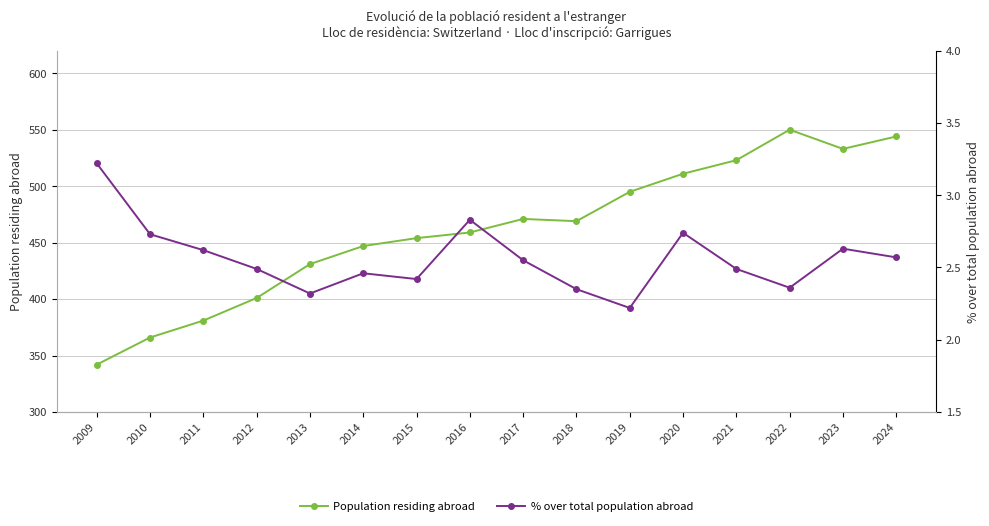

At which label does Population residing abroad first exceed 469?

2017